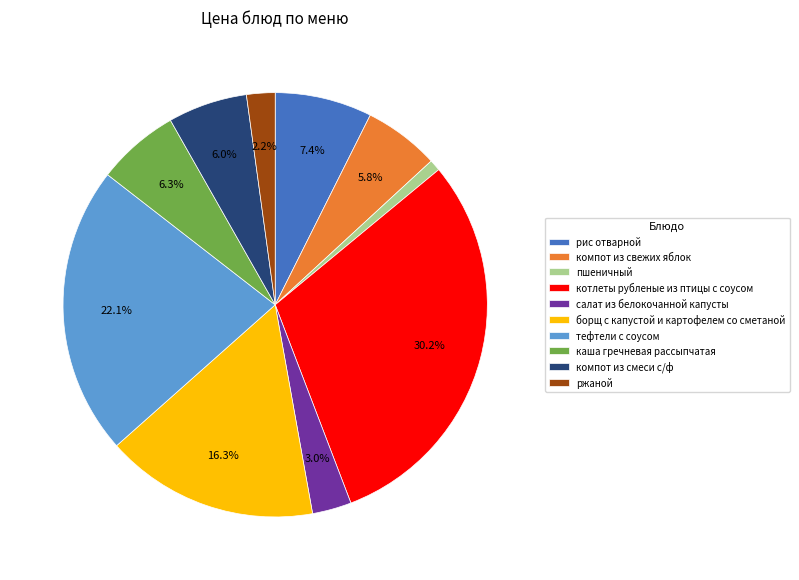

Which slice is the smallest?

пшеничный